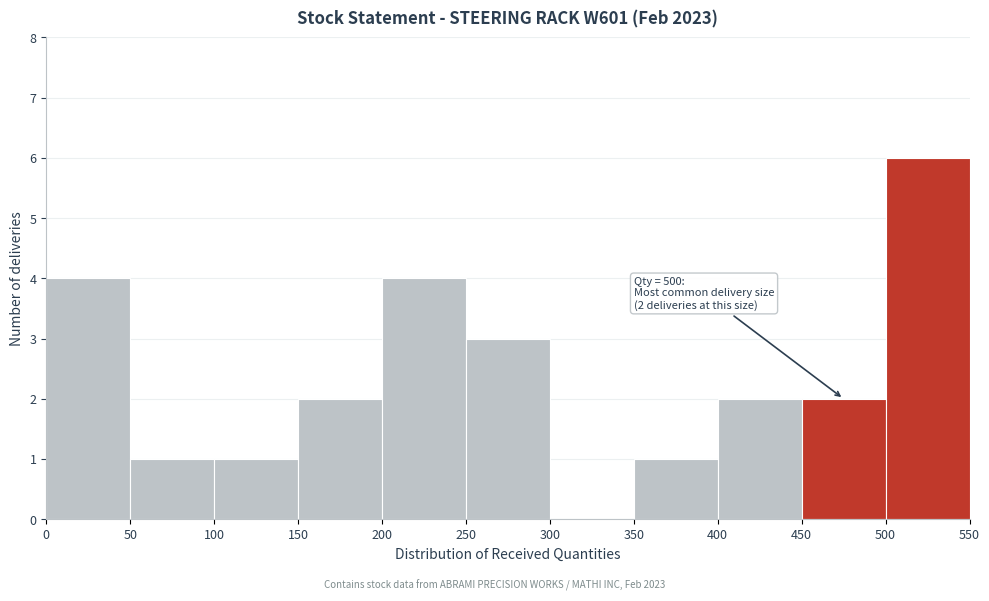

Over which range of the x-axis is the bar tallest?

500 to 550